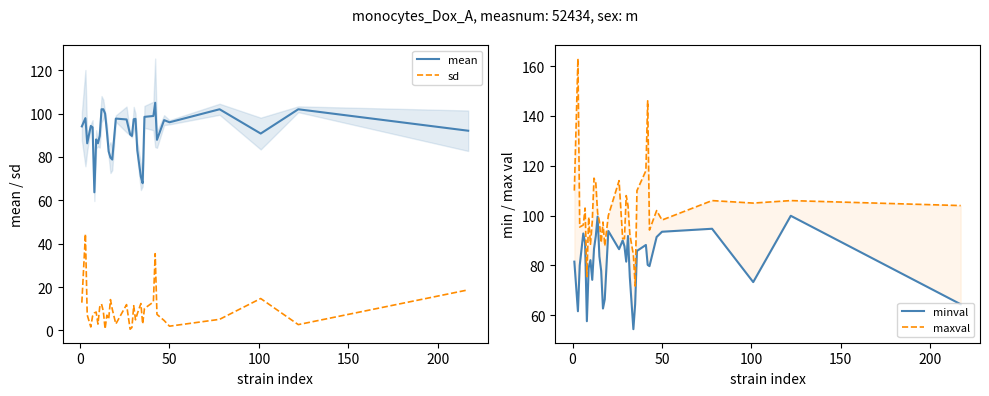

Does the chart have visible grid lines?

No